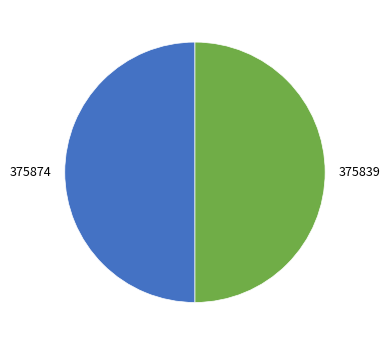

What is the ratio of the value at 375874 to the value at 375839?

1.0